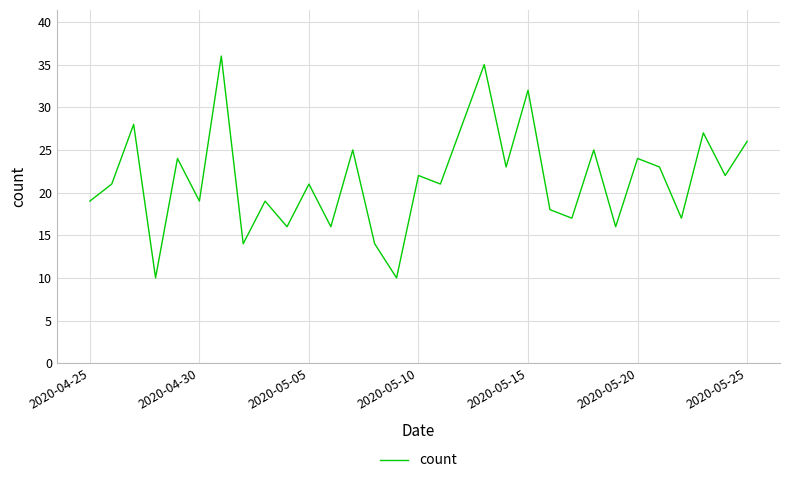

What is the difference between the maximum and minimum values?

26